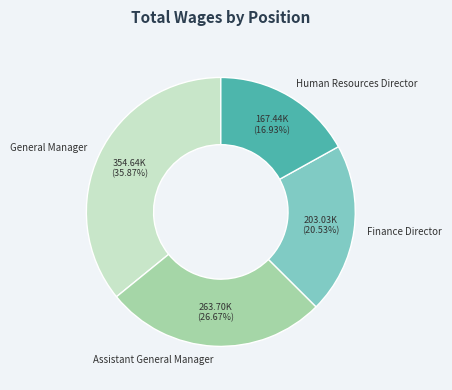

How many segments does this pie chart have?

4